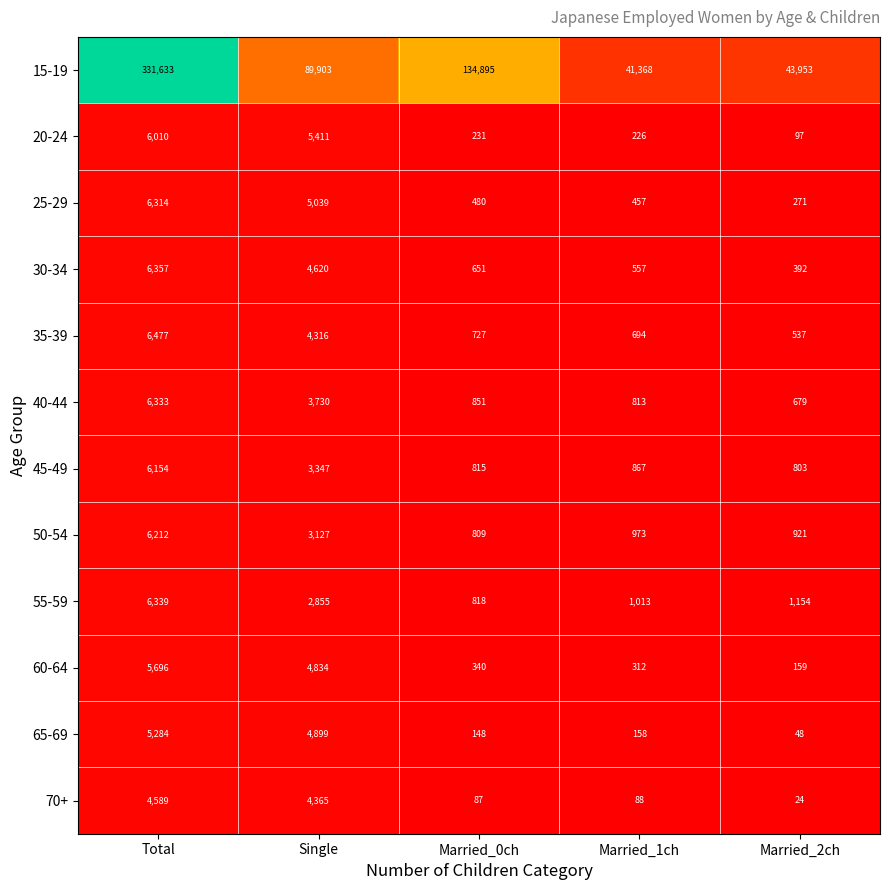

What is the spread (max minus min) of values at Married_1ch?

41280